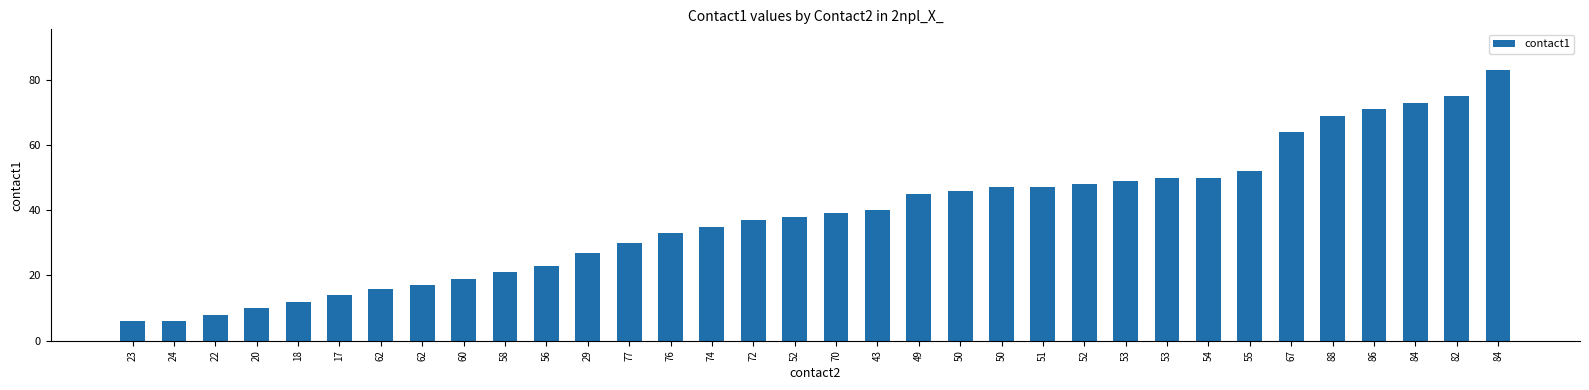

The value at 52 is 33. True or false?

False